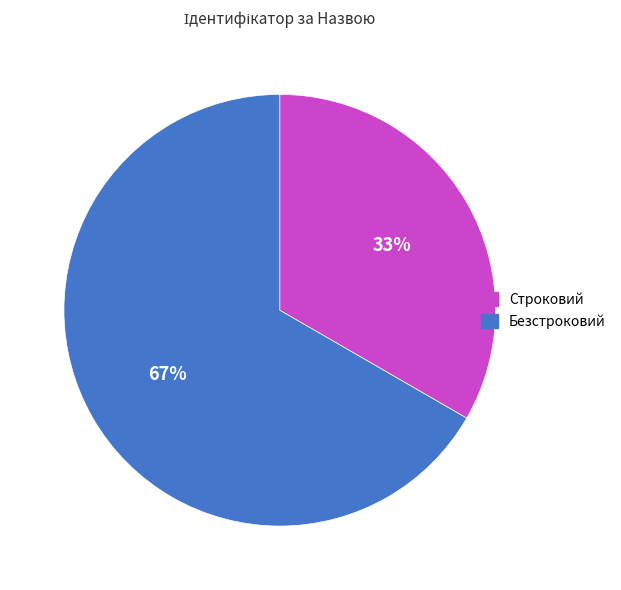

Is the sum of Строковий and Безстроковий greater than half?

Yes